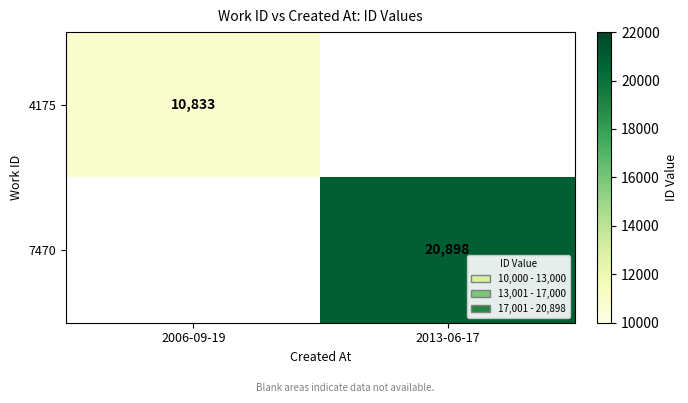

True or false: 4175 has a value of 7266 at 2006-09-19.

False